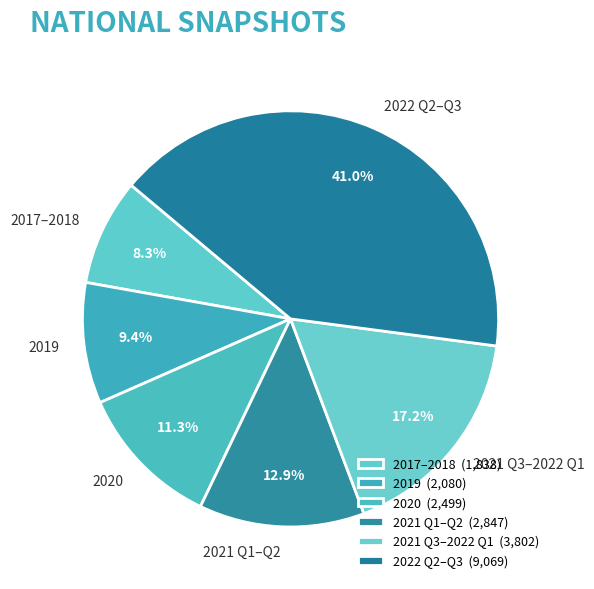

How many segments does this pie chart have?

6